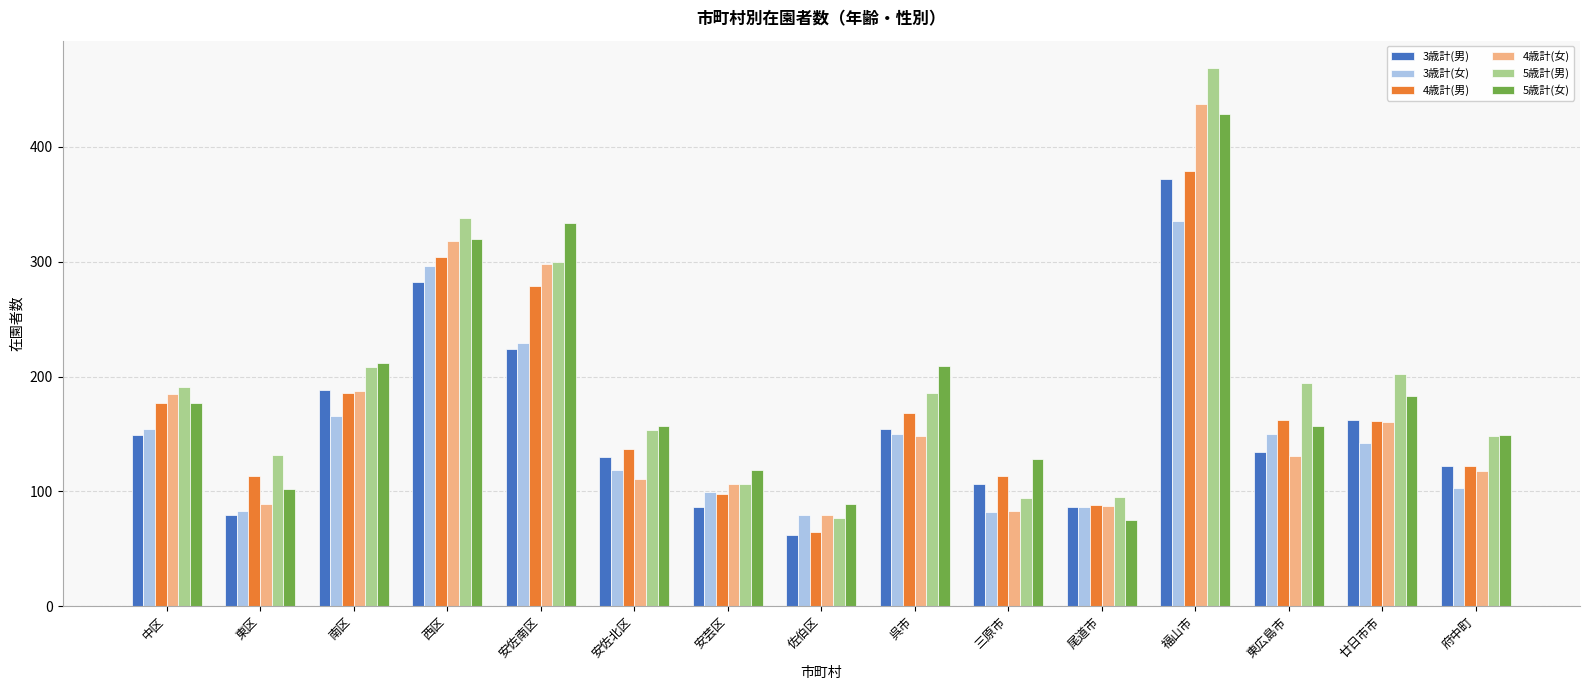

The 3歳計(男) series shows 224 at 安佐南区. True or false?

True